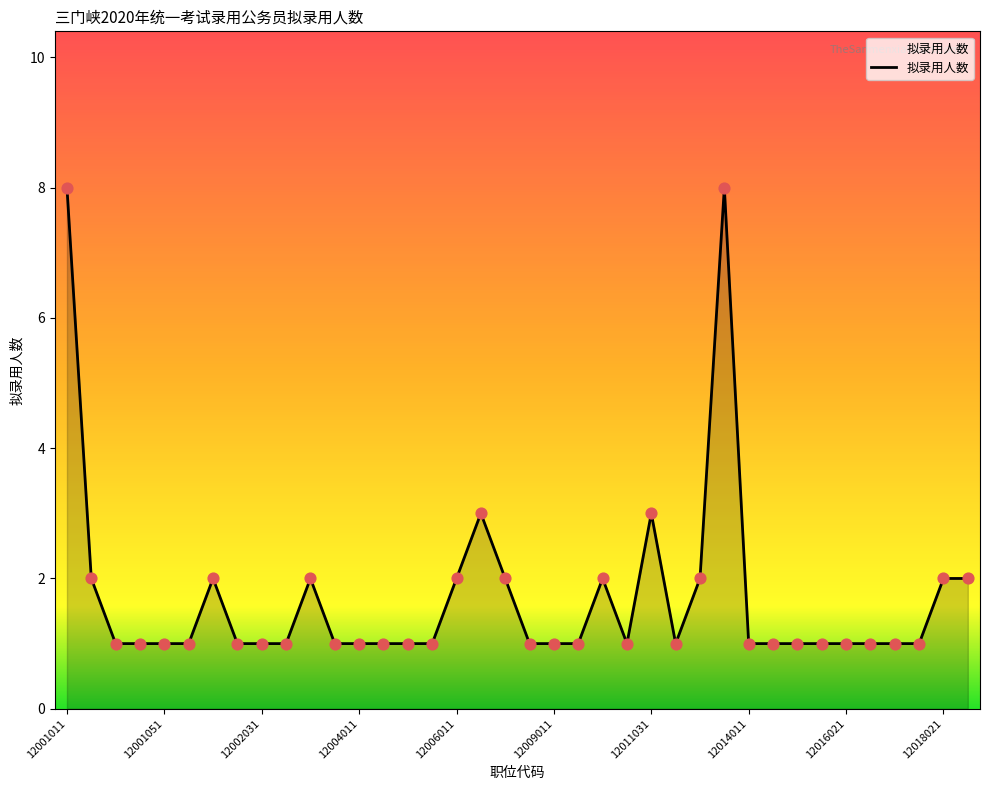

What is the difference between the maximum and minimum values?

7